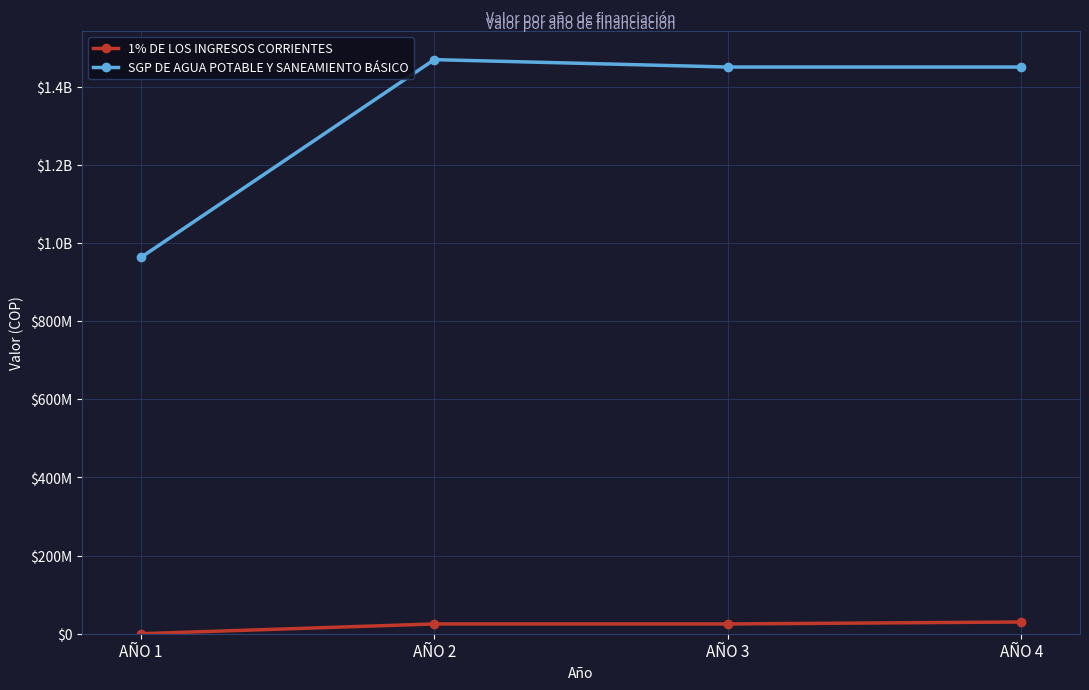

List the labels in order of 1% DE LOS INGRESOS CORRIENTES value, smallest first.

AÑO 1, AÑO 2, AÑO 3, AÑO 4